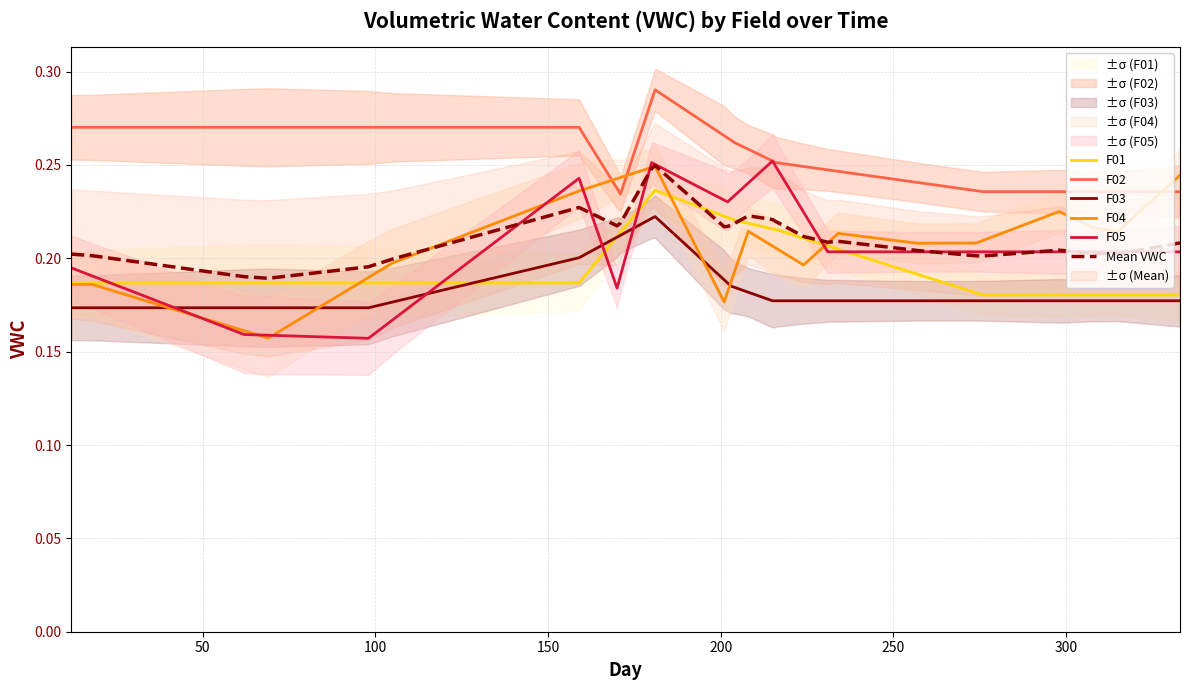

True or false: F05 has more than 2 points higher than both neighbors.

True